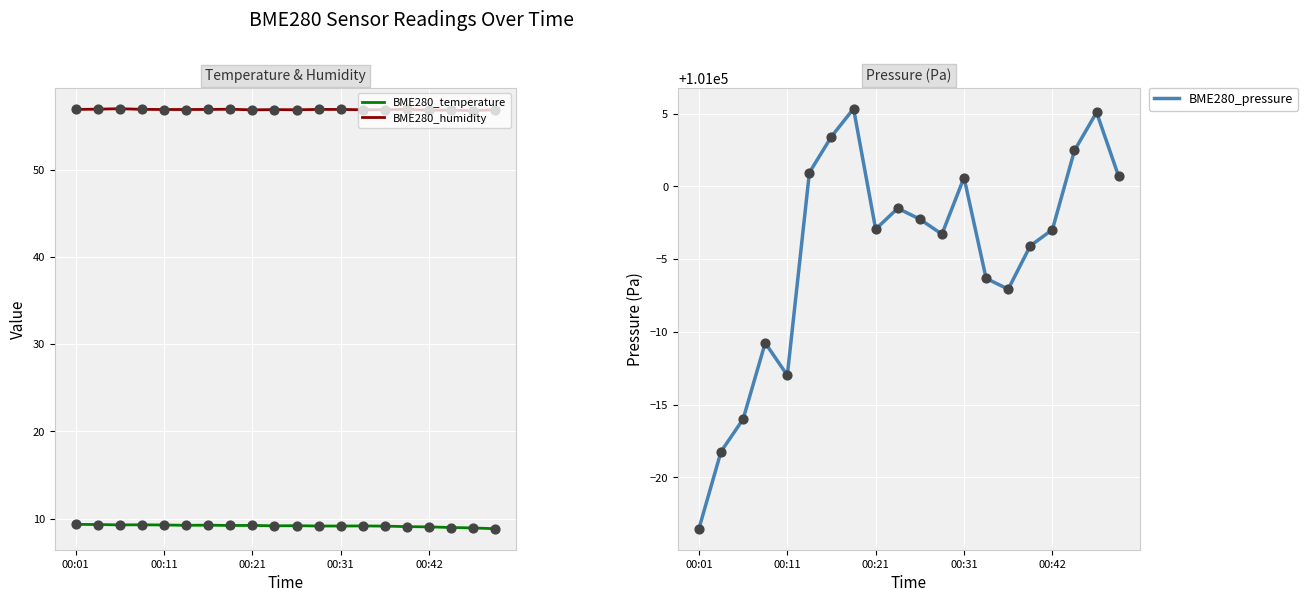

Which series has the widest spread of Y values?

BME280_pressure